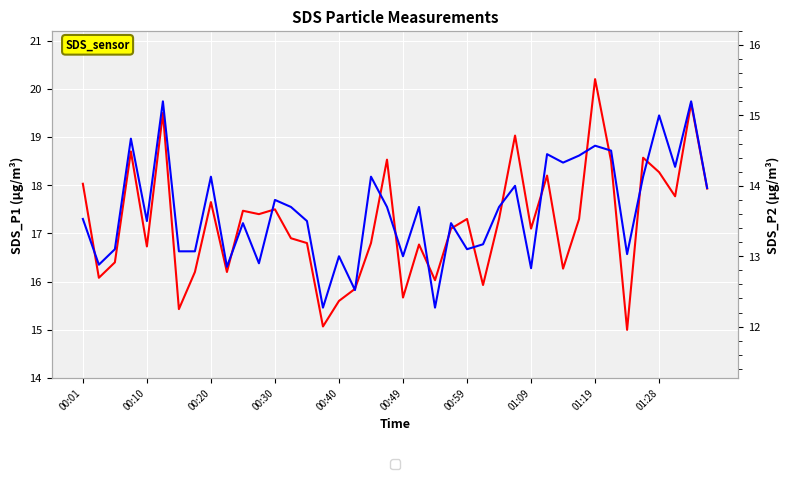

True or false: SDS_P2 has a value of 22.8 at 37.

False